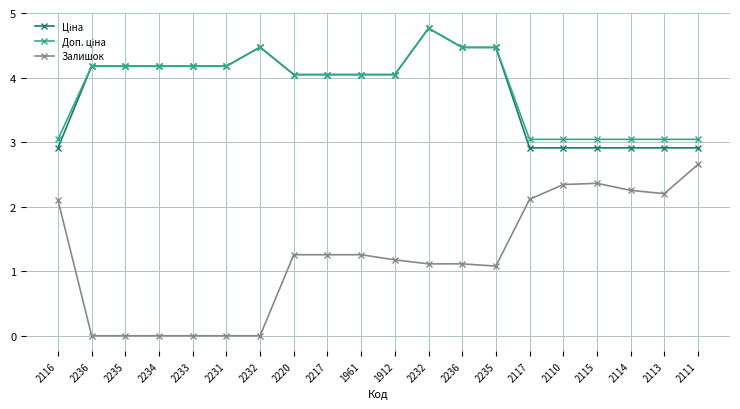

What is the difference between the Залишок values at 2116 and 1912?

0.9